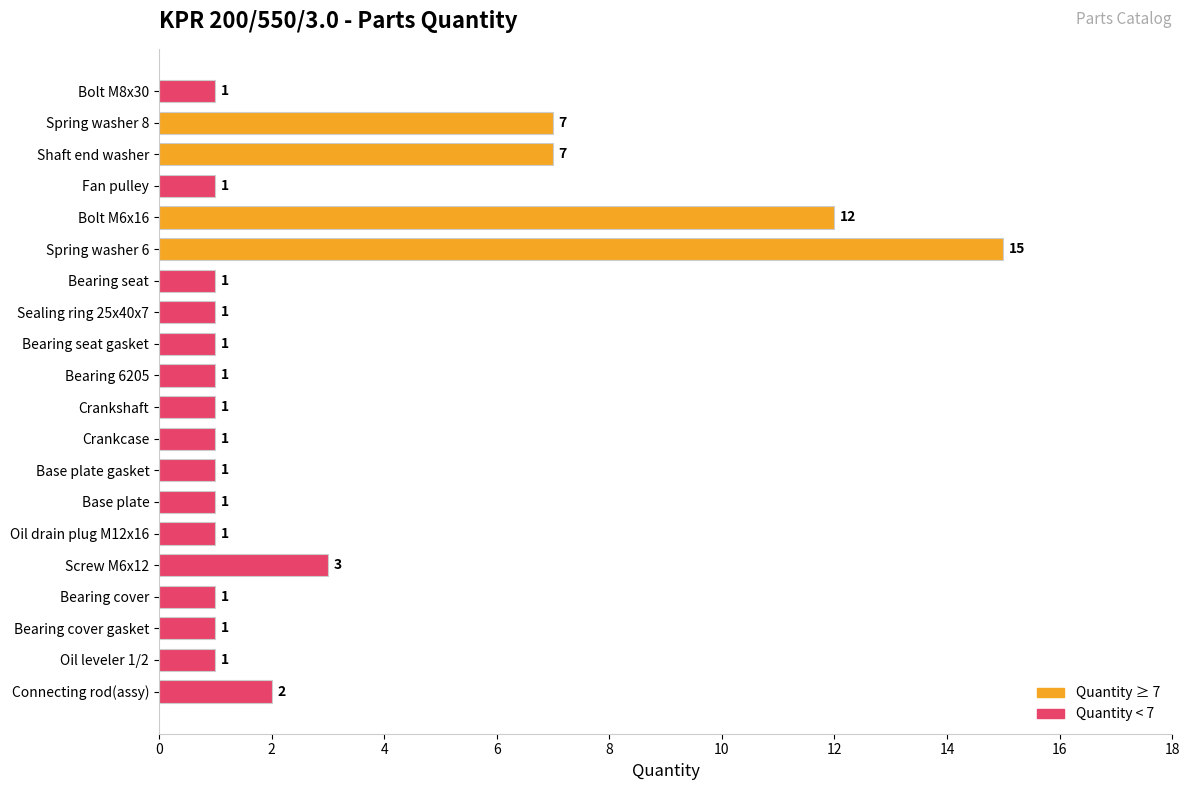

What is the label of the 15th bar from the top?

Oil drain plug M12x16